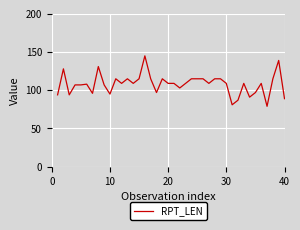

True or false: the data has more than 2 interior local peaks.

True